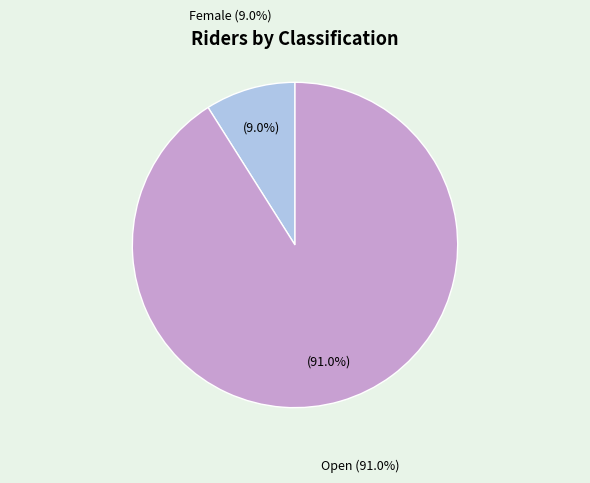

To the nearest percent, what is the average slice percentage?

50%